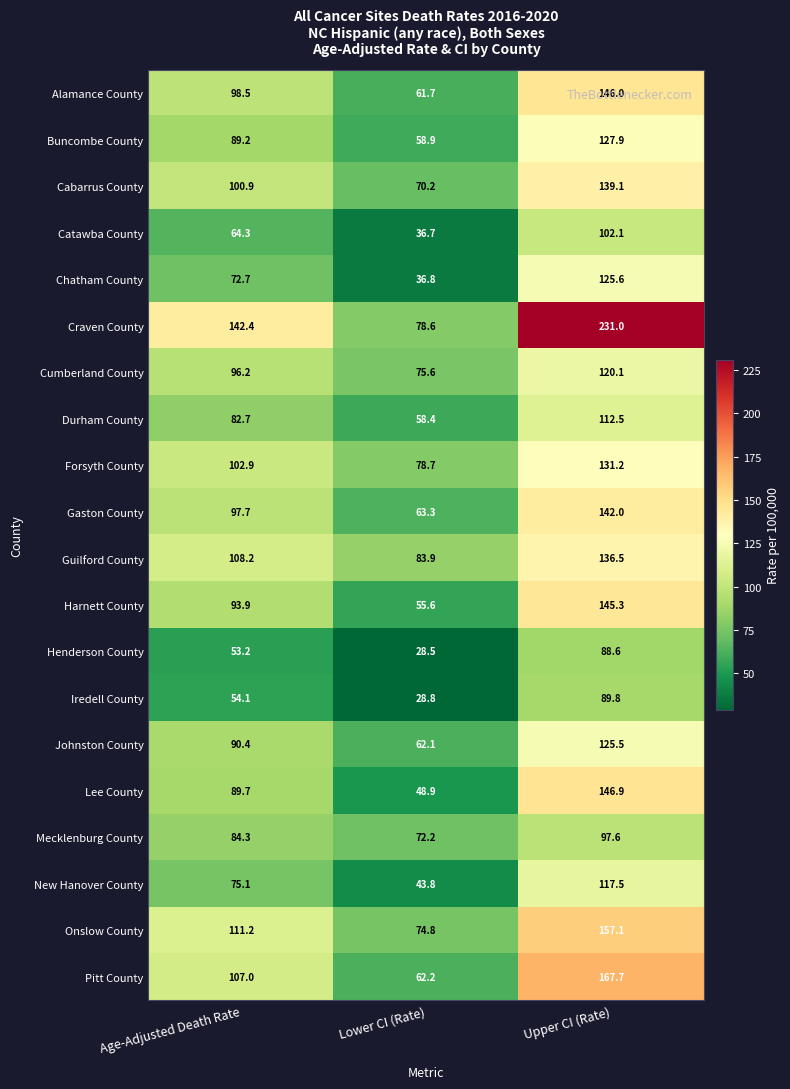

Between Age-Adjusted Death Rate and Upper CI (Rate), which series saw the biggest shift?

Craven County